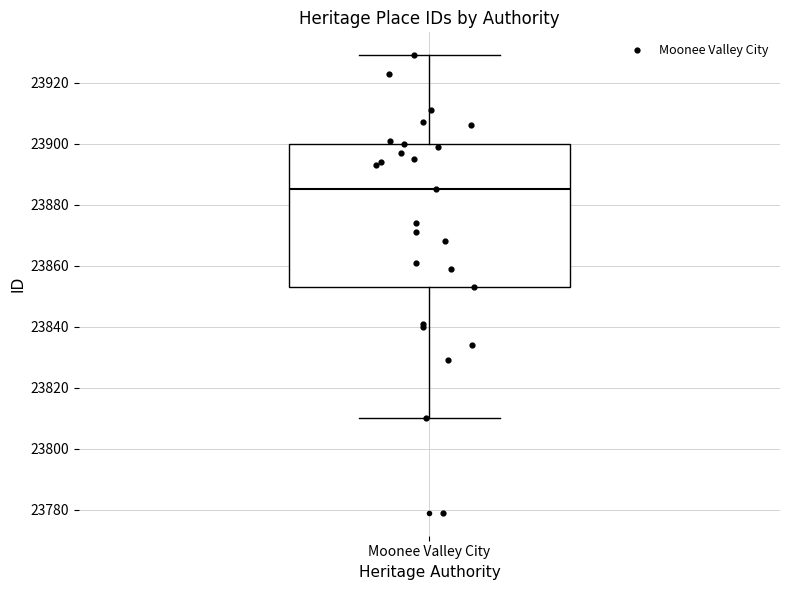

Read this box plot against the y-axis: the position of the median line, the range covered by the box, and the ends of both whiskers. The values are not printed on the chart, so give them approximately, as read against the axis.

median 23886, box 23854 to 23900, whiskers 23810 to 23930